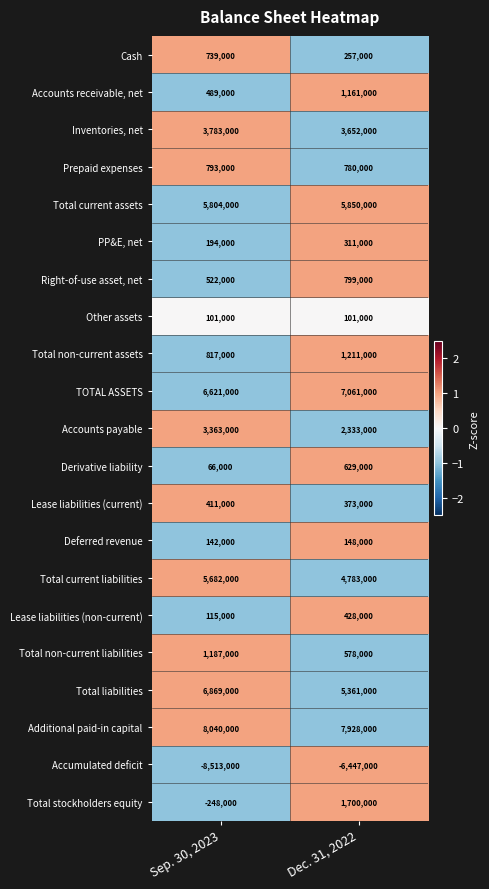

The value of Lease liabilities (non-current) at Dec. 31, 2022 is 110440. True or false?

False